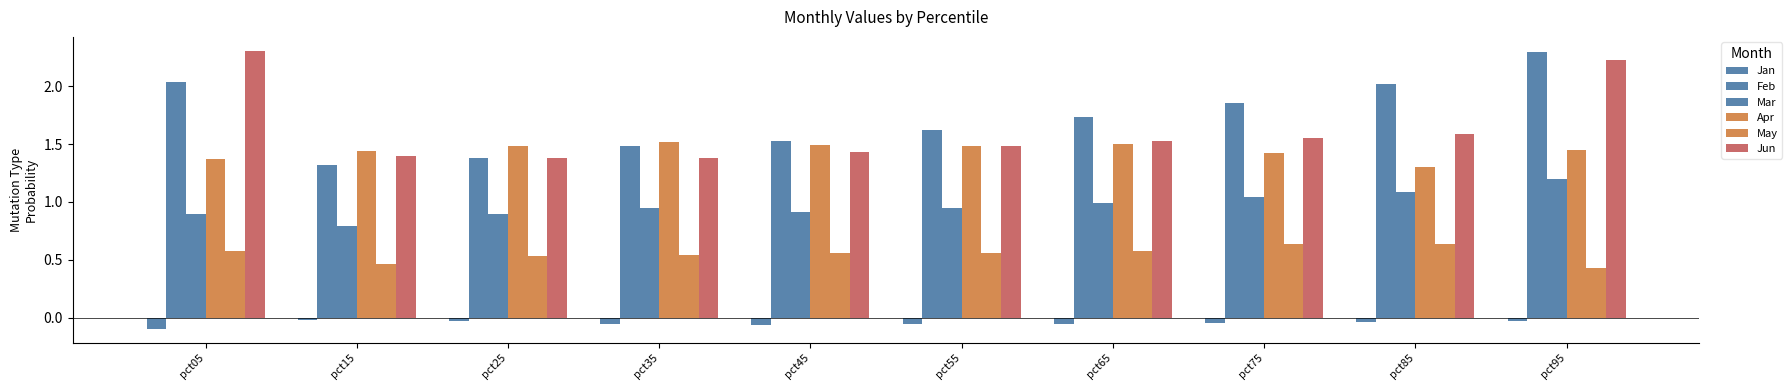

Which series changed the most between pct15 and pct35?

Feb